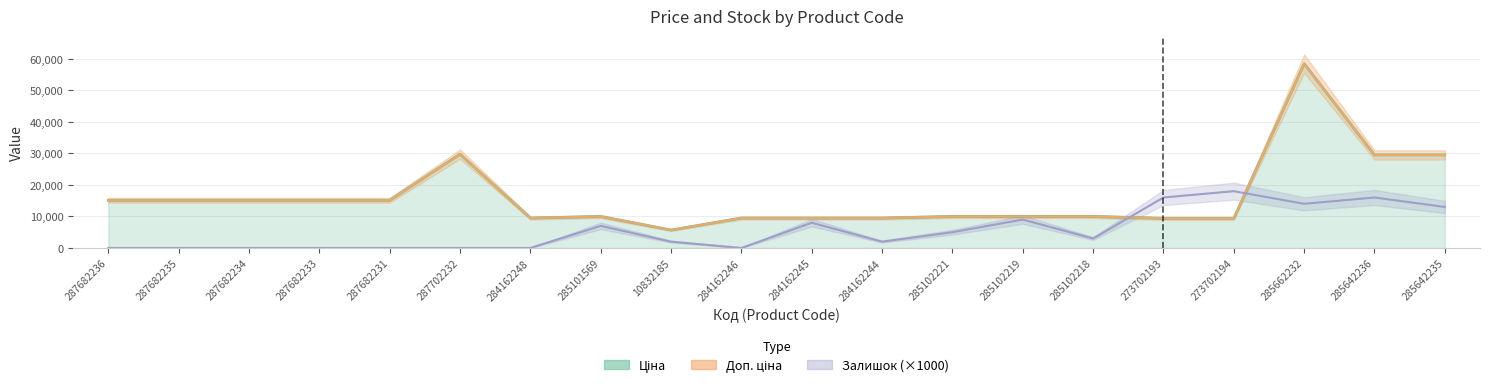

Does the chart display data point markers on the line(s)?

No